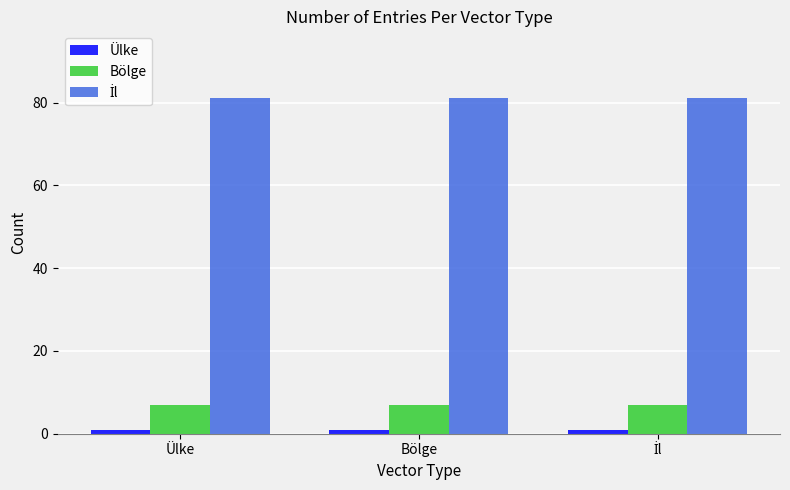

What is the maximum value shown in the chart?

81